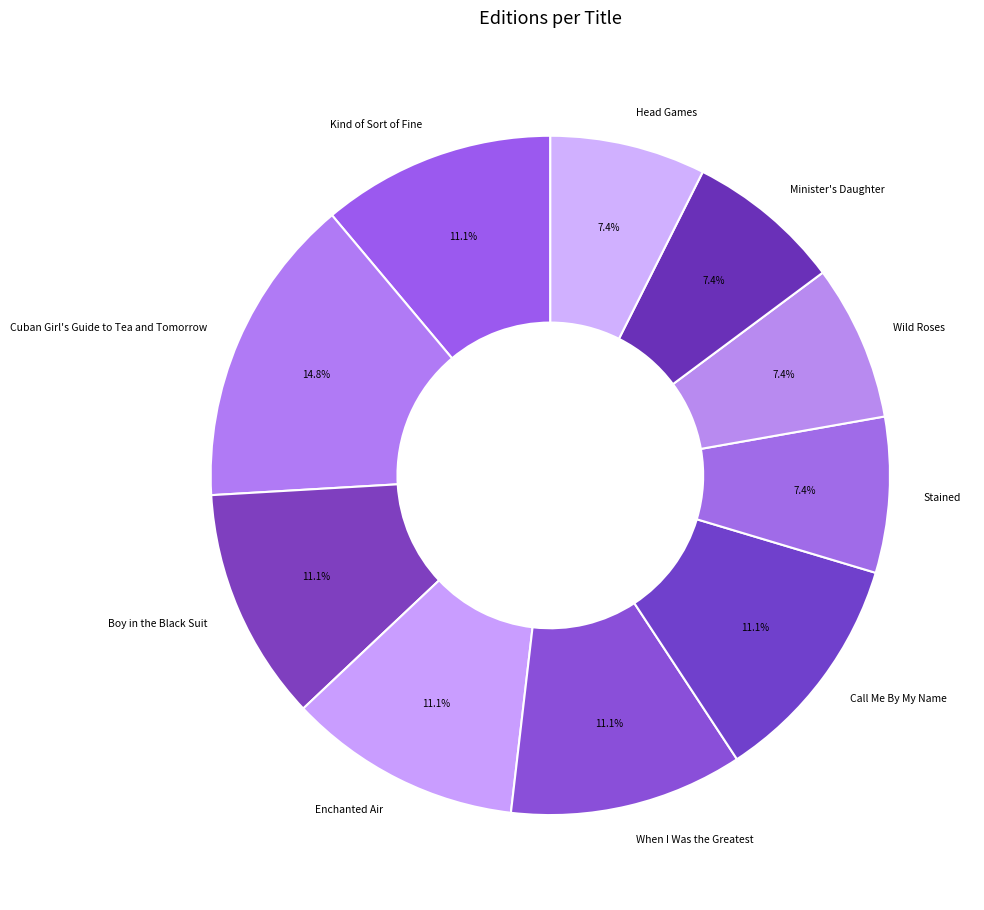

To the nearest percent, what percentage of the pie is Head Games?

7%